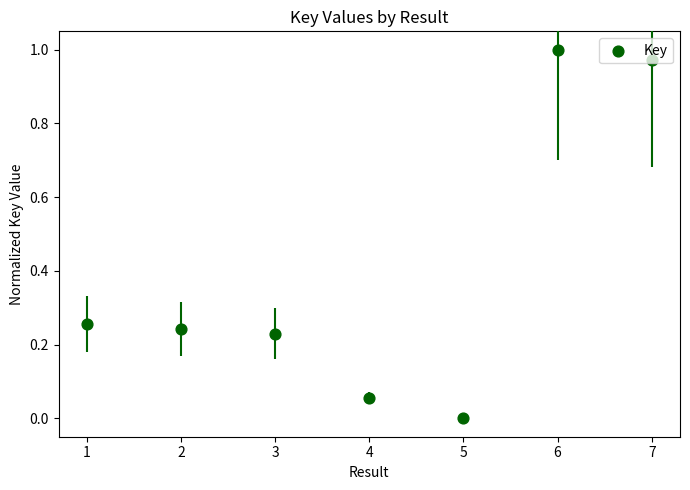

Which has a higher value, 2 or 6?

6